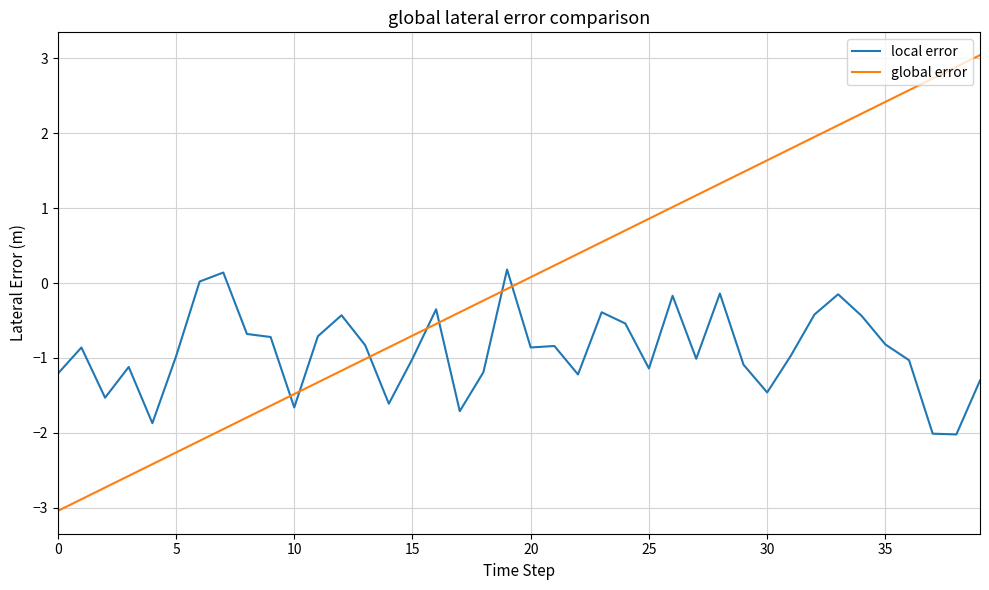

Count the number of categories in the chart.

40